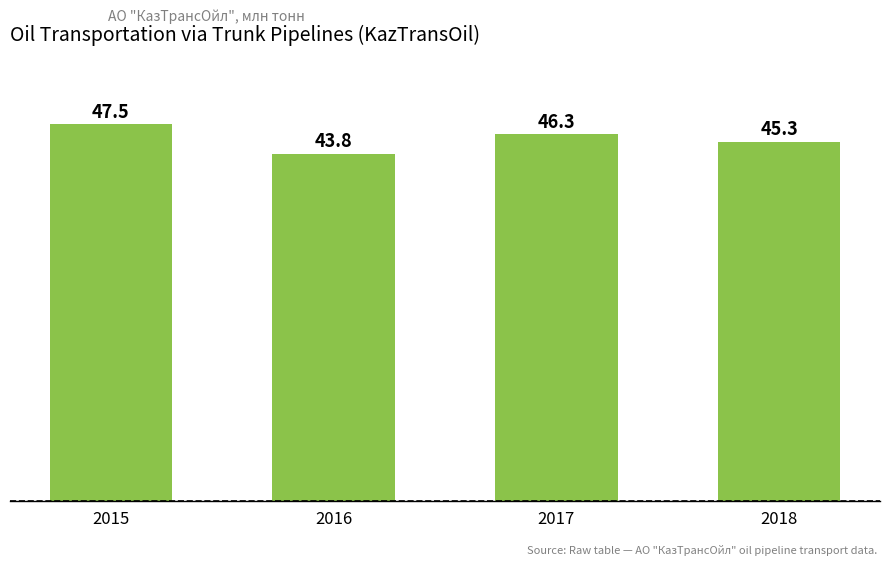

Reading left to right, transcribe all the data shown in this chart.

47.5	43.8	46.3	45.3